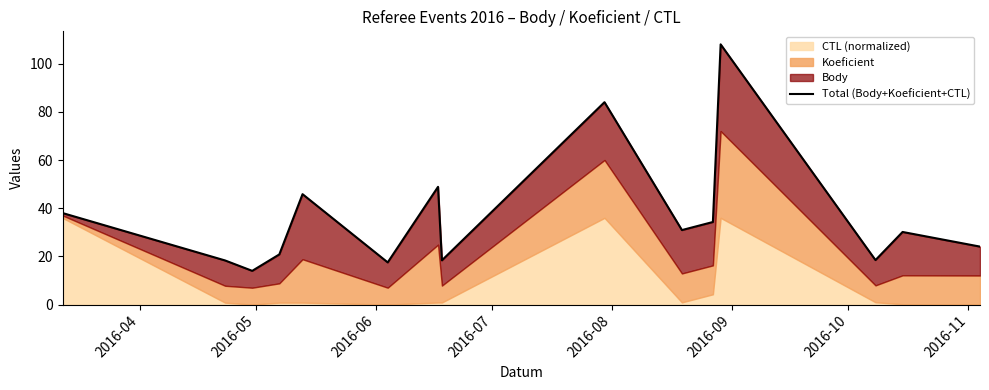

How many lines are shown in the chart?

1